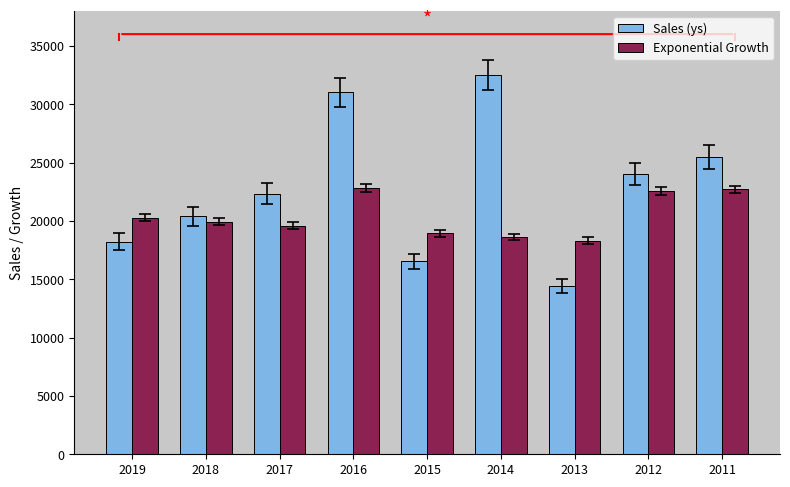

What is the difference between the maximum and minimum values in the Sales (ys) series?

18080.0